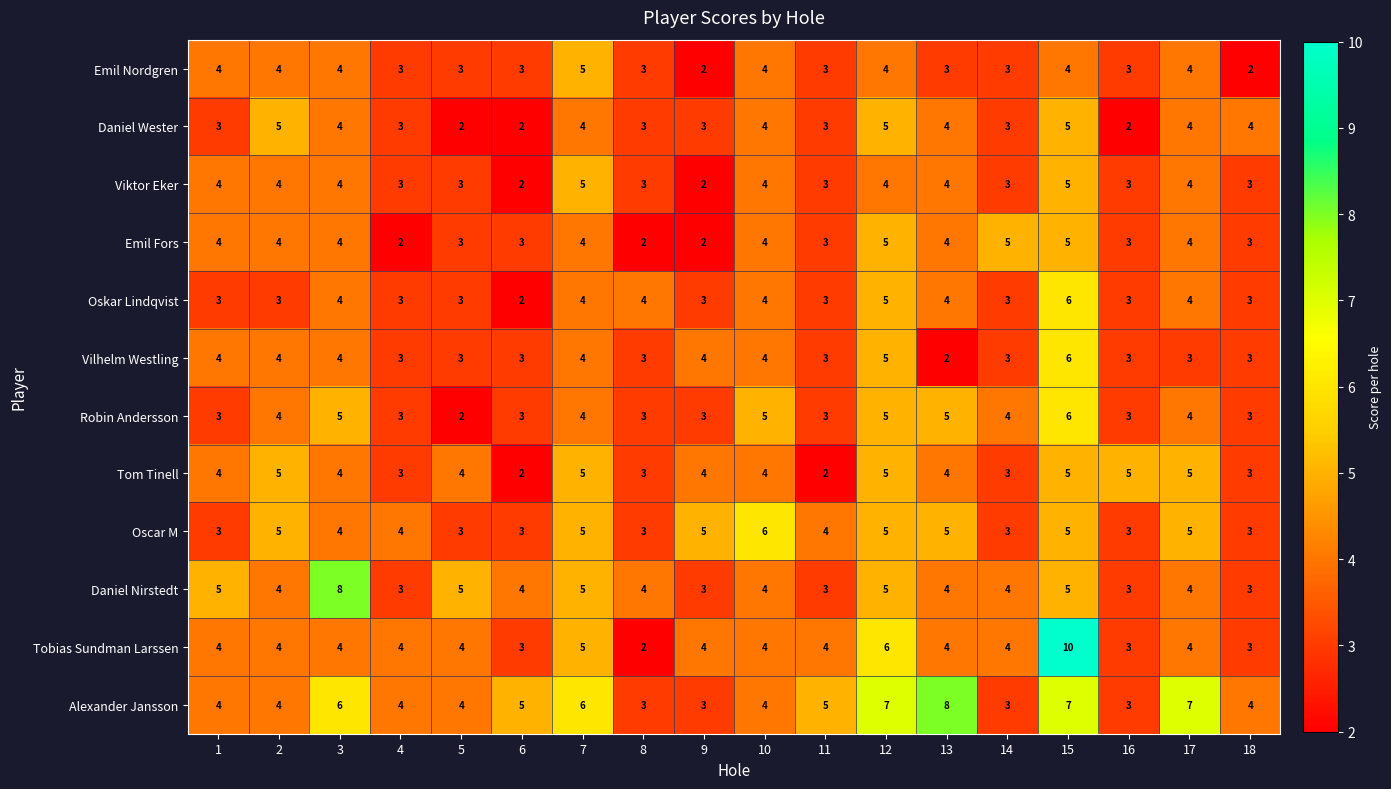

True or false: Robin Andersson has a value of 2 at 5.

True